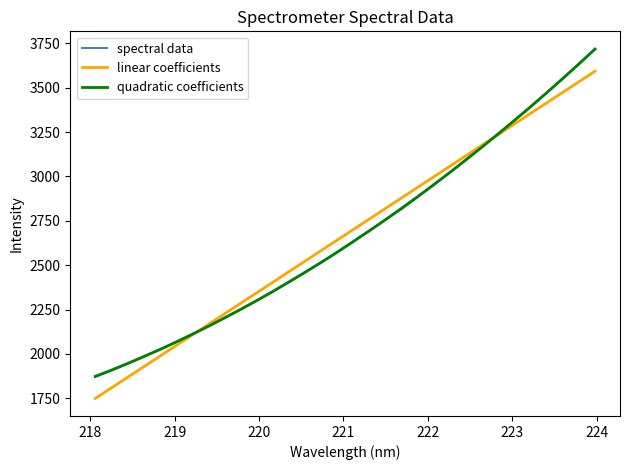

What is the lowest value of the quadratic coefficients series?

1872.8